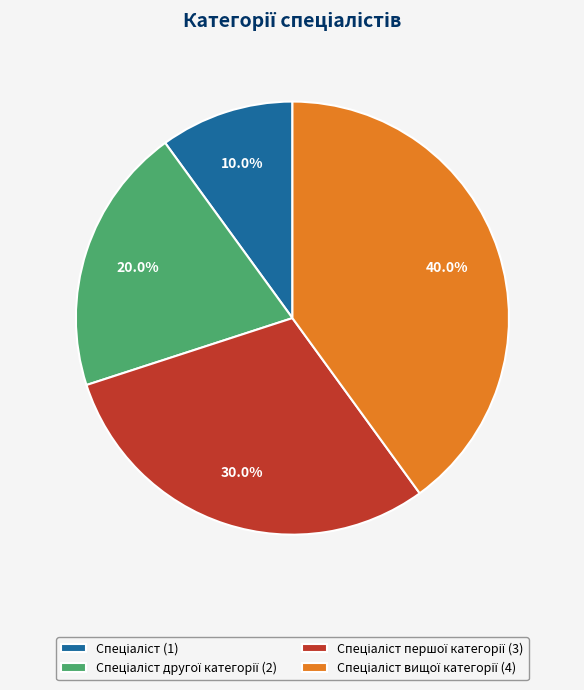

Does any single category account for the majority?

No